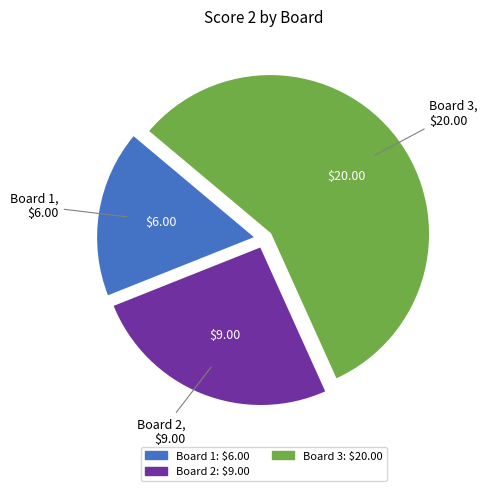

Does any single category account for the majority?

Yes